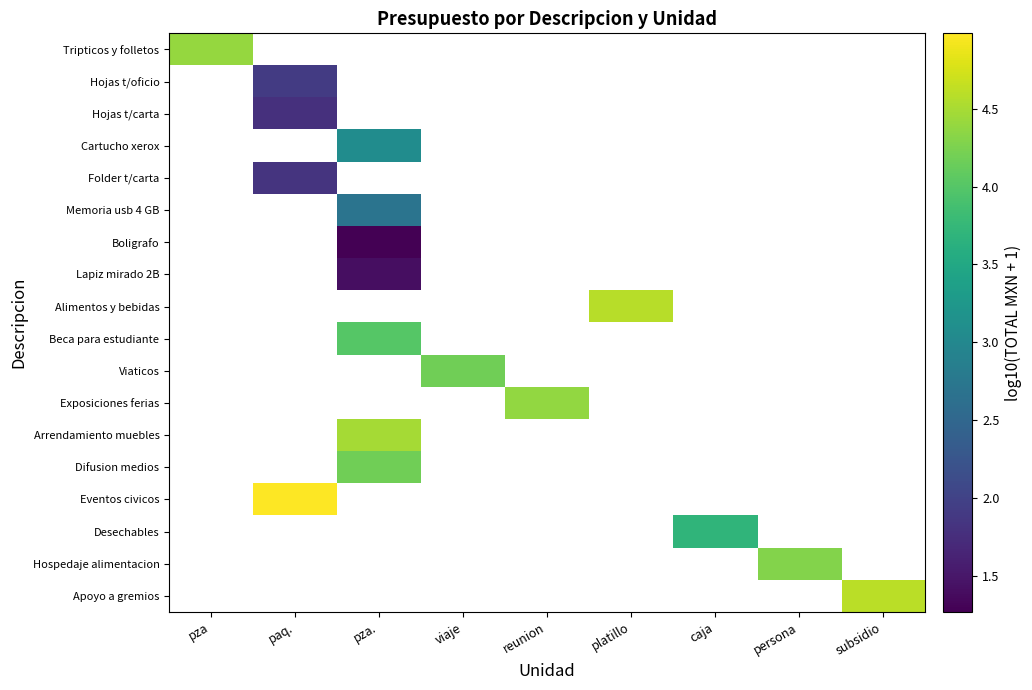

Between paq. and reunion, which is larger?

reunion